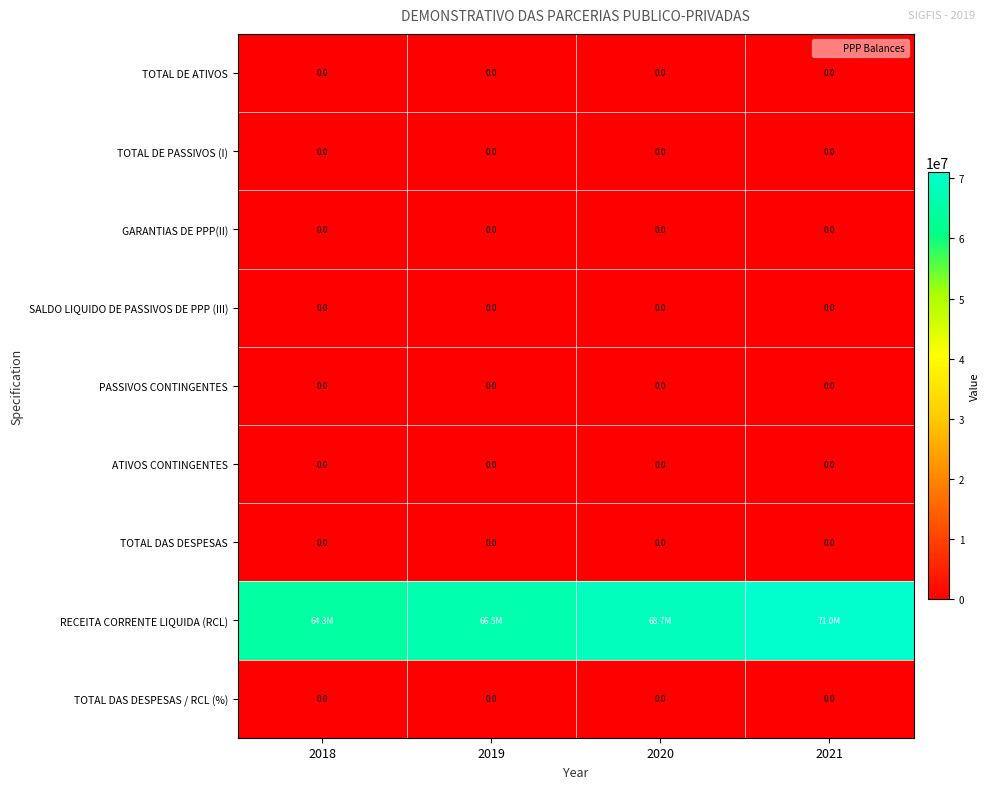

Between 2019 and 2021, which series saw the biggest shift?

RECEITA CORRENTE LIQUIDA (RCL)